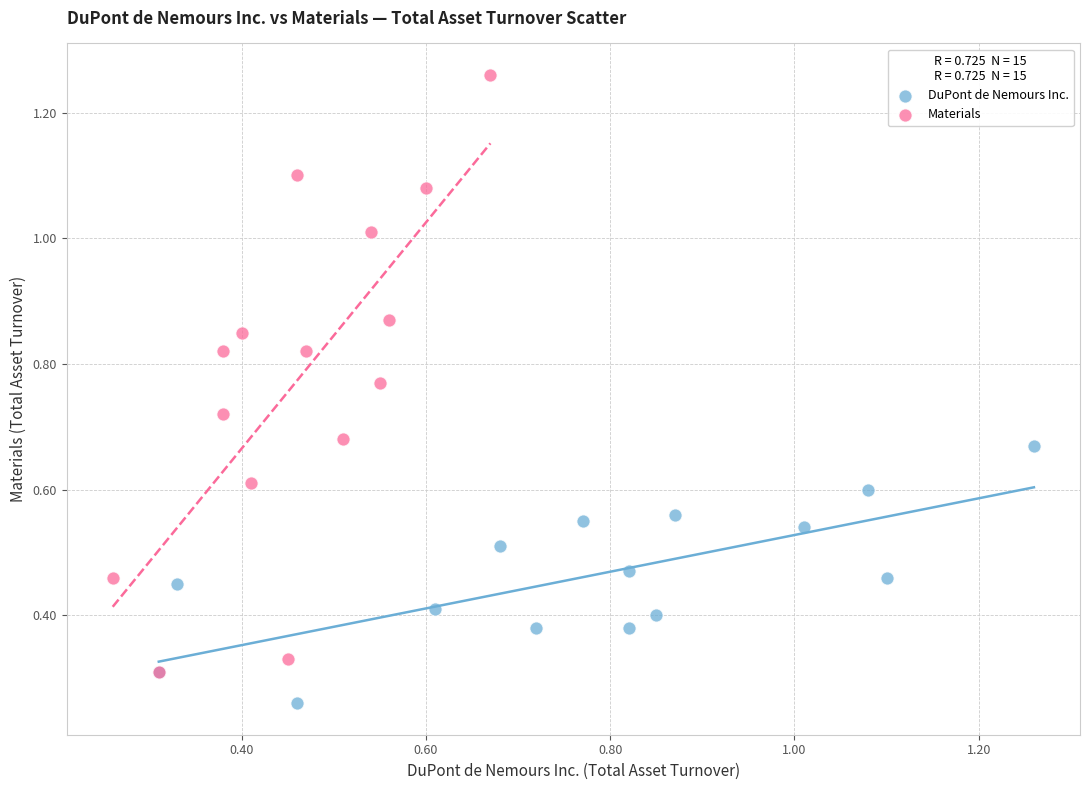

Which series has the widest spread of Y values?

Materials